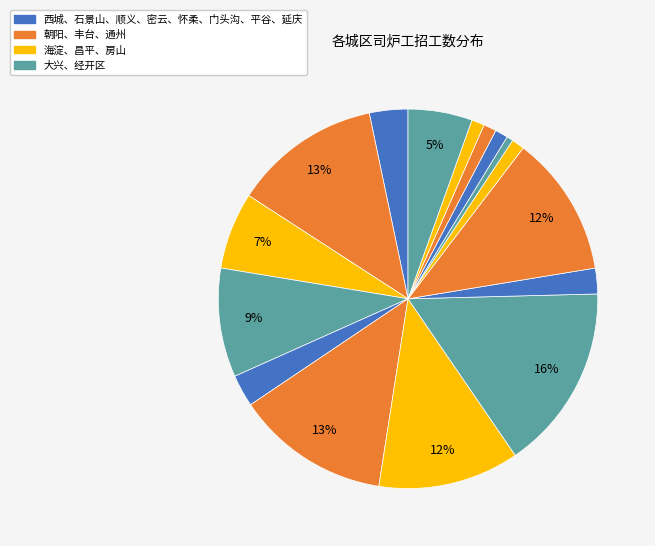

Count the number of slices in the pie.

16